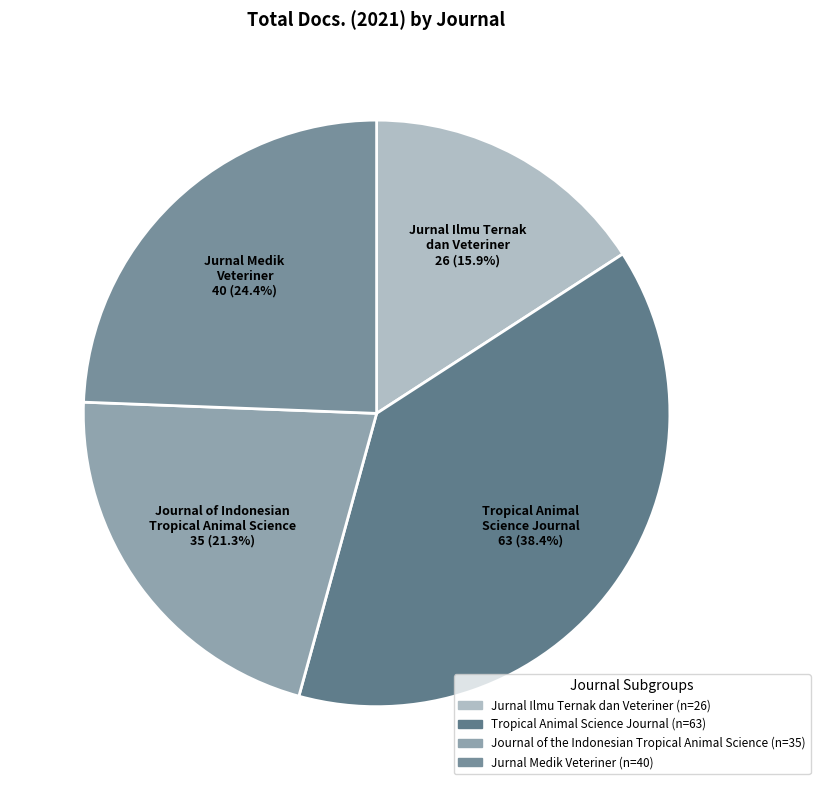

What is the change in value from Jurnal Ilmu Ternak dan Veteriner to Jurnal Medik Veteriner?

+14